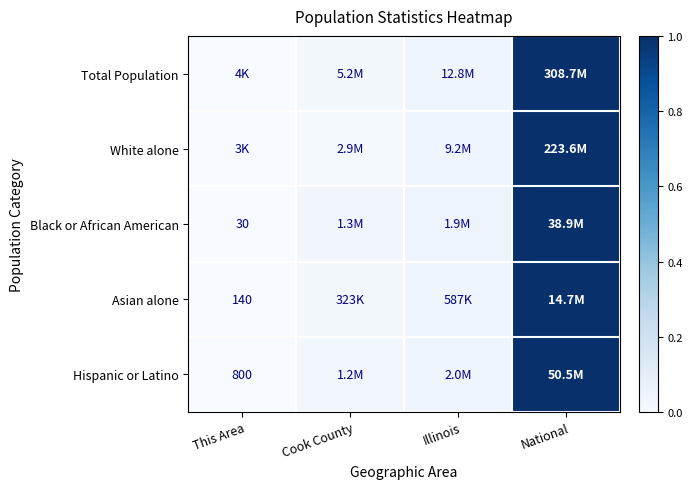

The value of White alone at Cook County is 0.0. True or false?

False